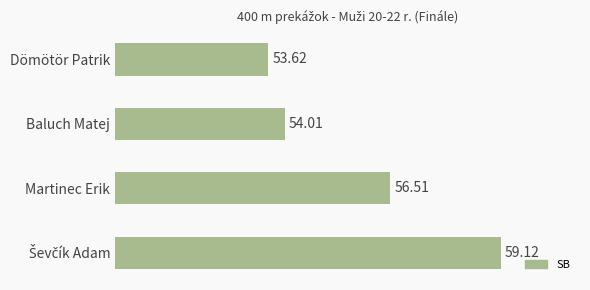

Count the number of categories in the chart.

4